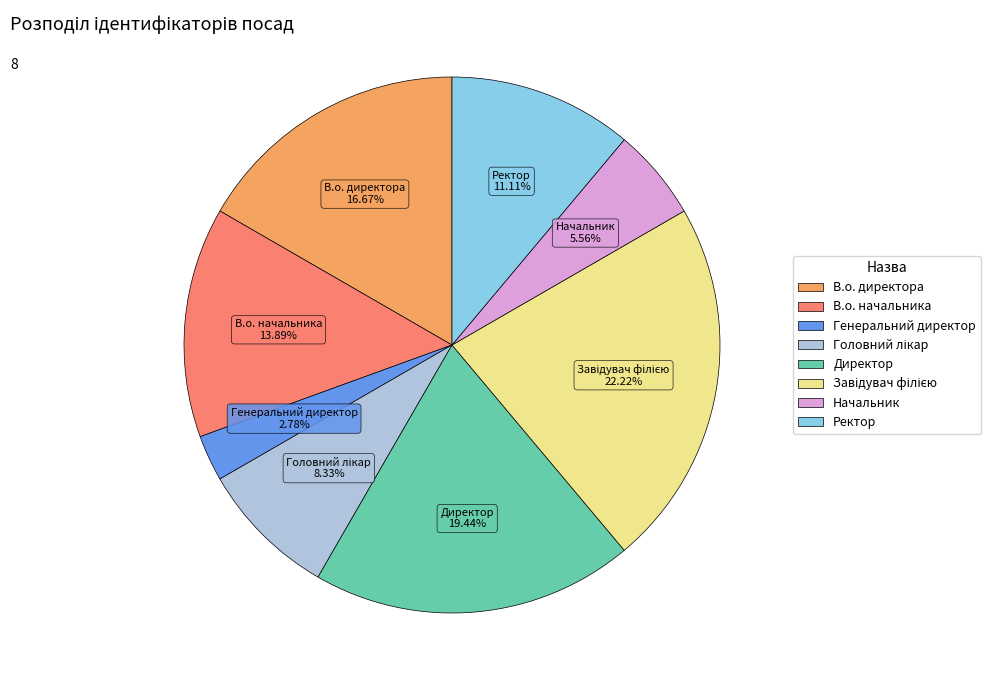

Is the sum of В.о. директора and В.о. начальника greater than half?

No